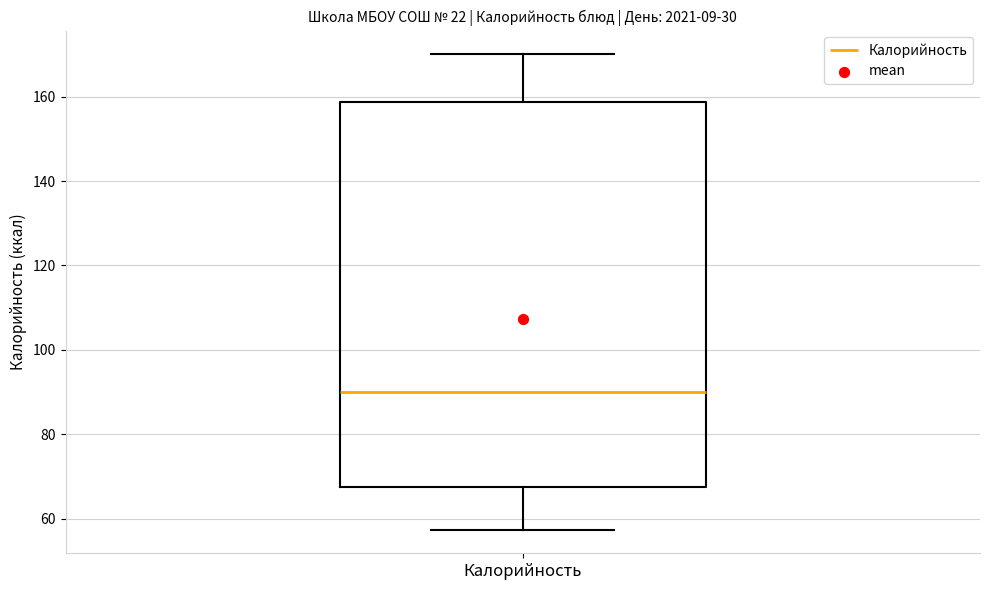

Read this box plot against the y-axis: the position of the median line, the range covered by the box, and the ends of both whiskers. The values are not printed on the chart, so give them approximately, as read against the axis.

median 90, box 68 to 158, whiskers 58 to 170